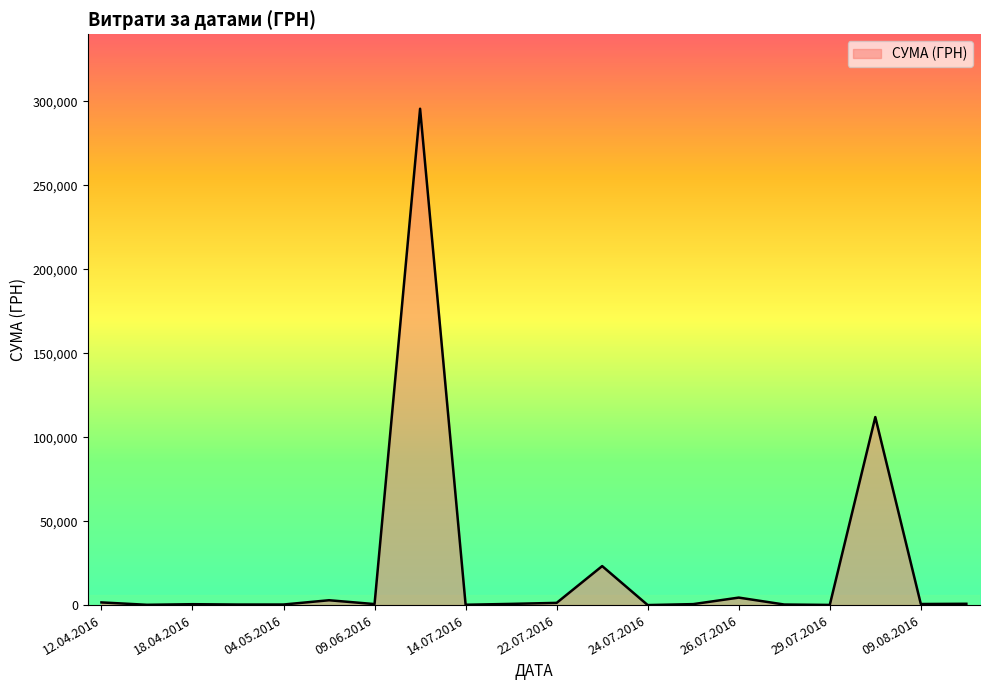

What is the greatest value displayed?

295638.6